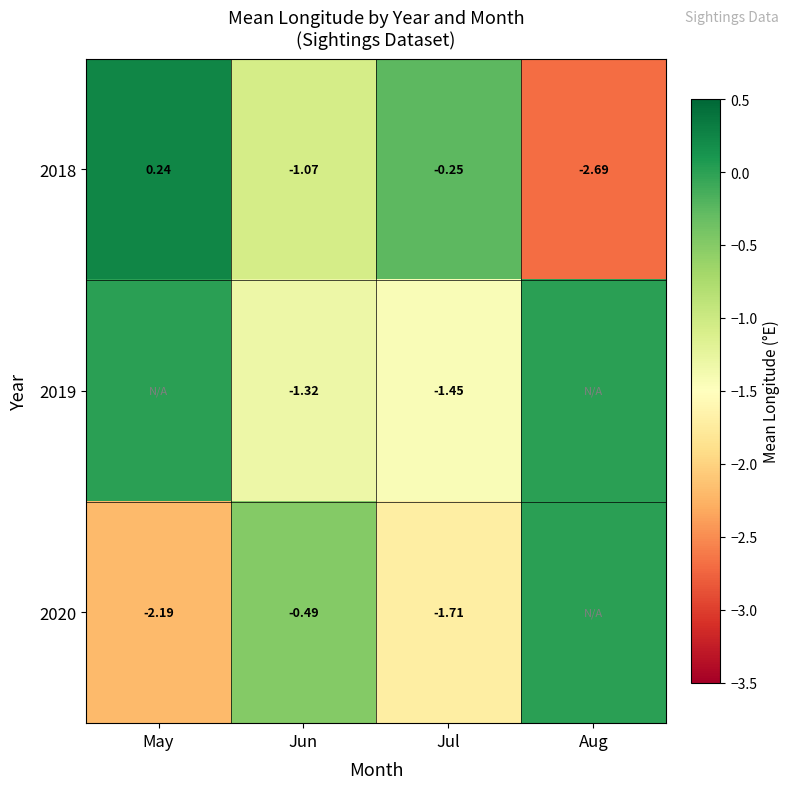

What is the difference between the highest and lowest values at May?

2.4